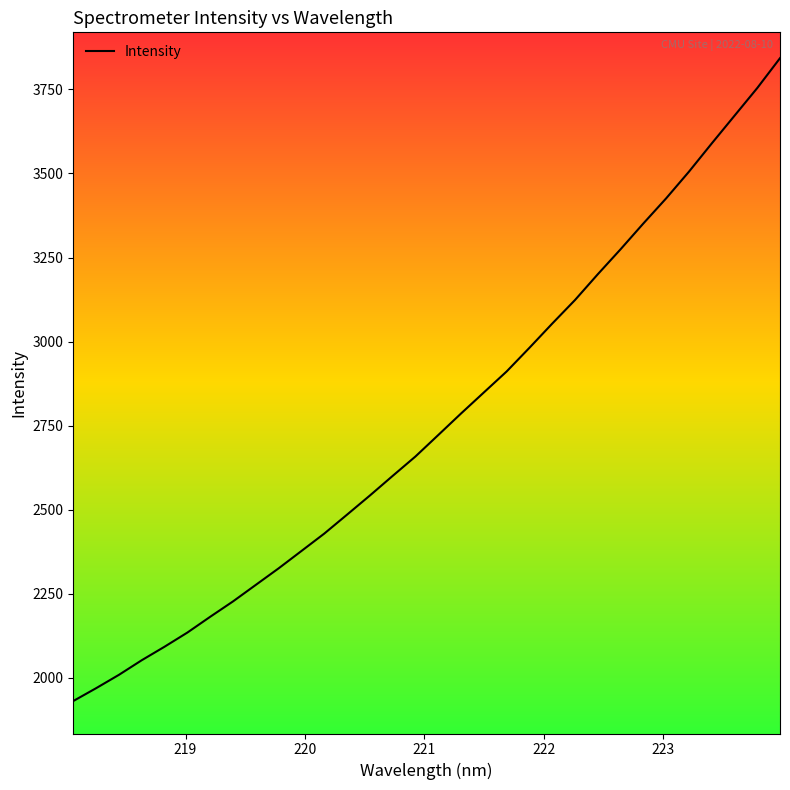

What is the maximum value shown in the chart?

3842.9